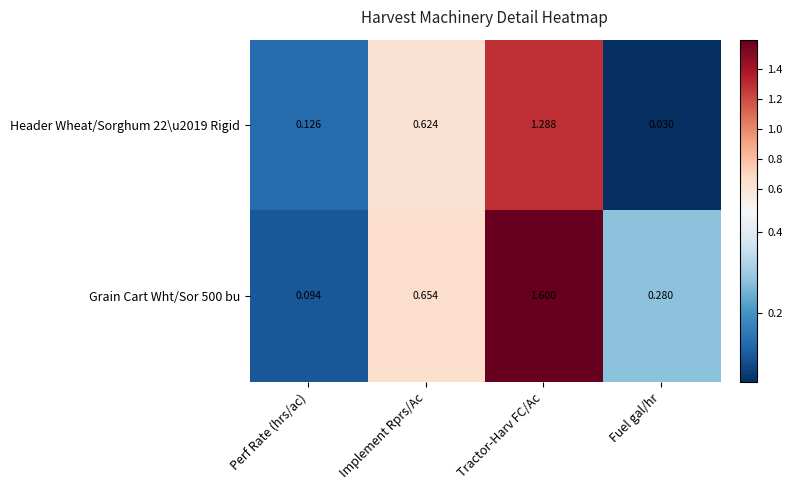

At which label does Header Wheat/Sorghum 22\u2019 Rigid reach its minimum?

Fuel gal/hr